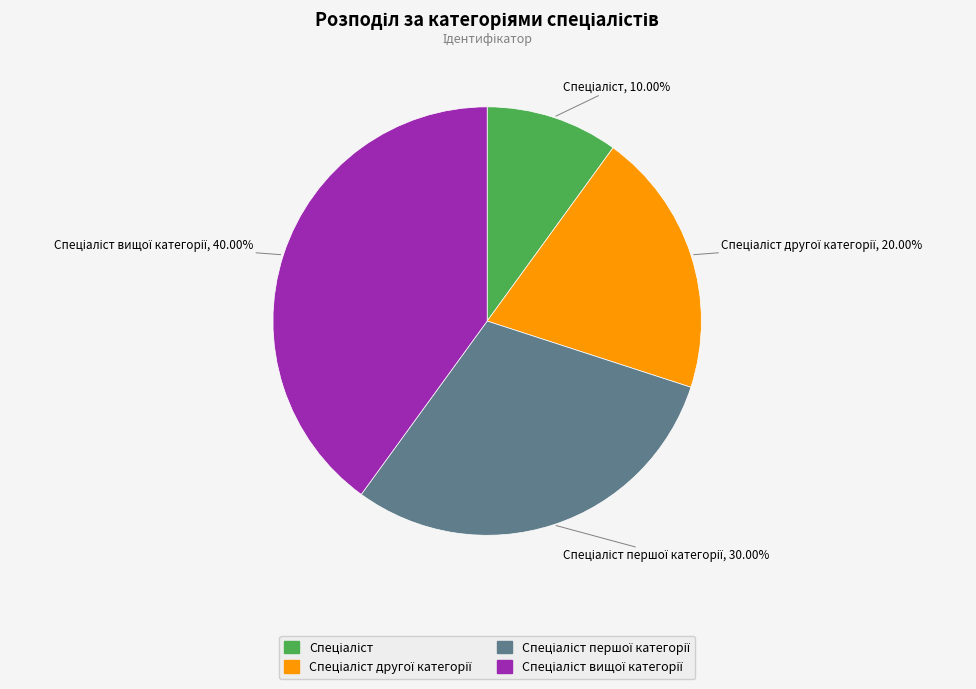

To the nearest percent, what is the difference between the largest and smallest slice percentages?

30%